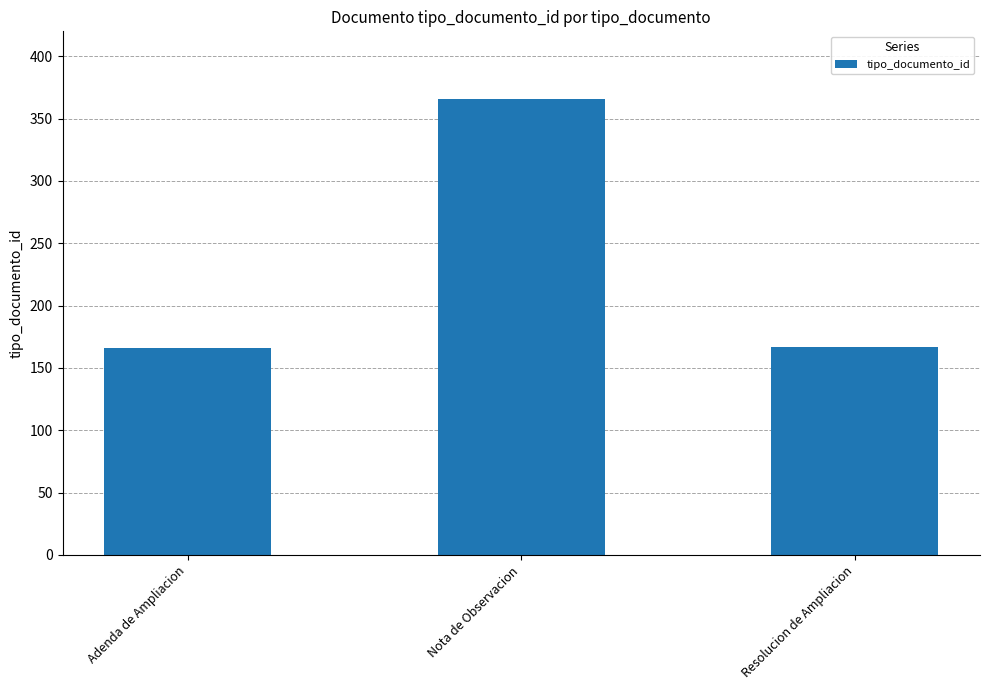

Approximately how many times larger is the value at Resolucion de Ampliacion compared to Adenda de Ampliacion?

1.0